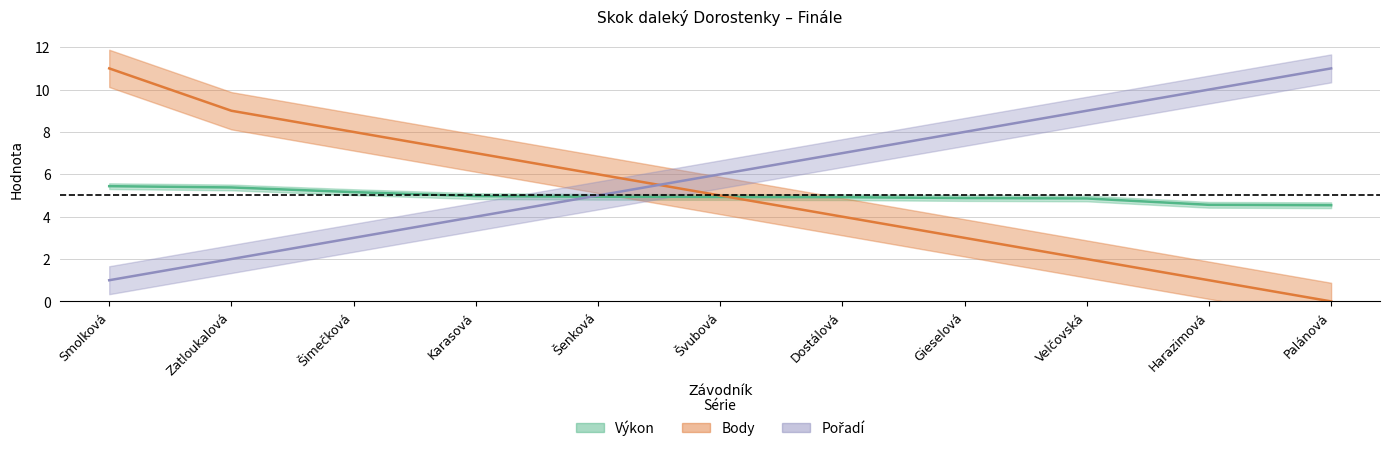

Is it true that Pořadí equals 4.0 at Karasová?

True